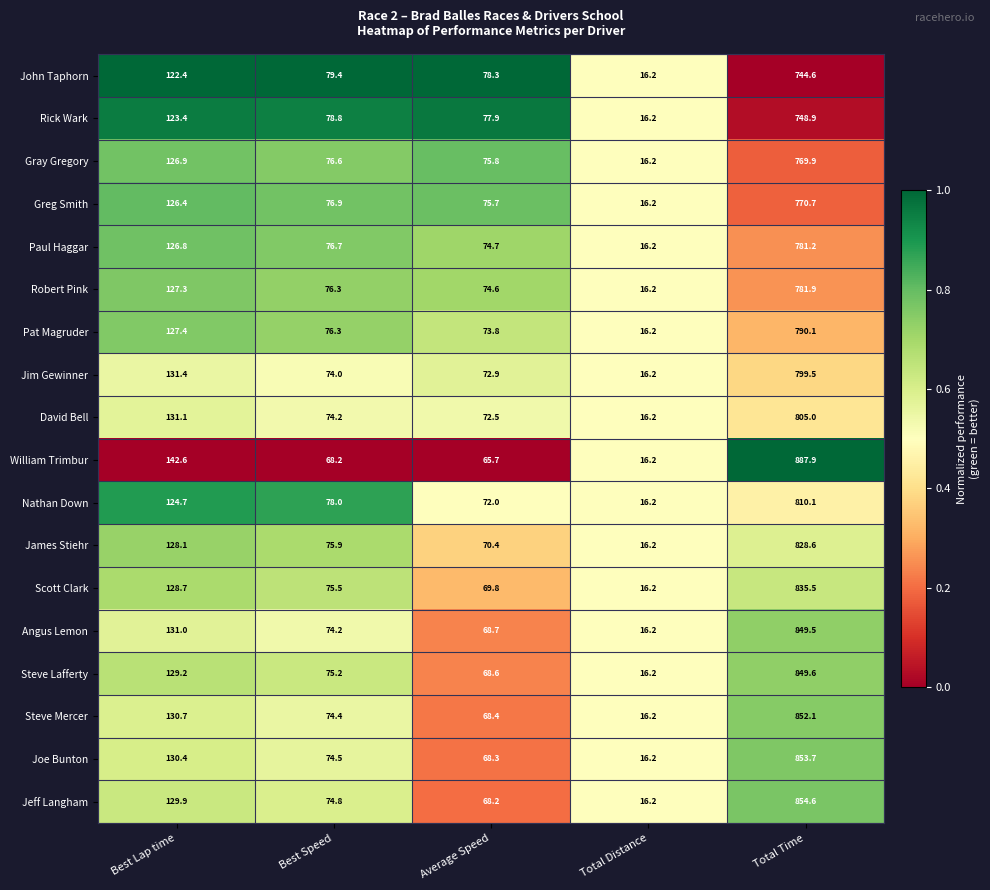

What is the minimum value for Steve Mercer?

16.2